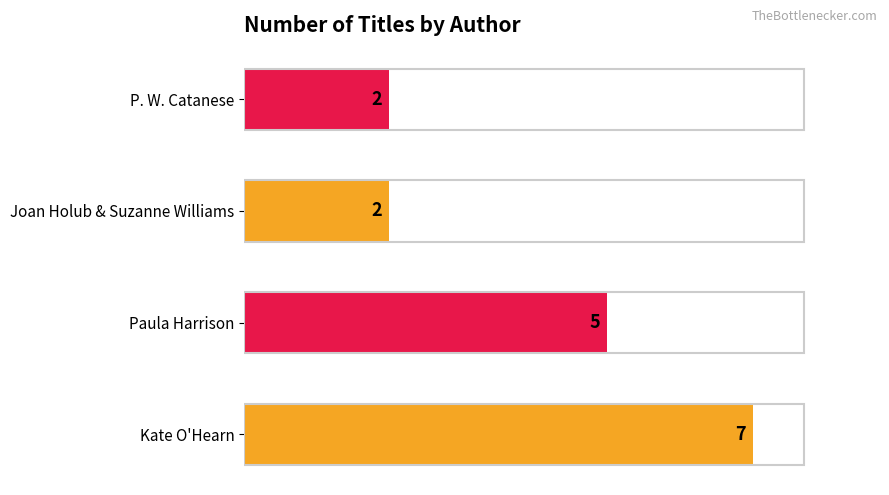

Count the values in the range 2 to 7.

4